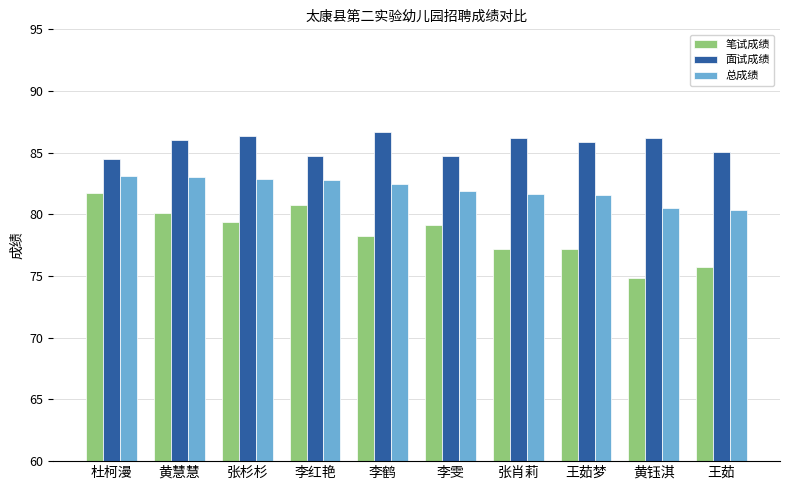

The value of 笔试成绩 at 黄慧慧 is 41.5. True or false?

False